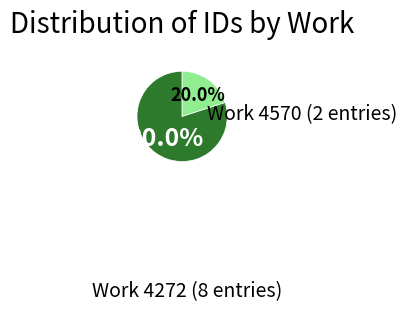

Is there any slice that represents more than half of the pie?

Yes